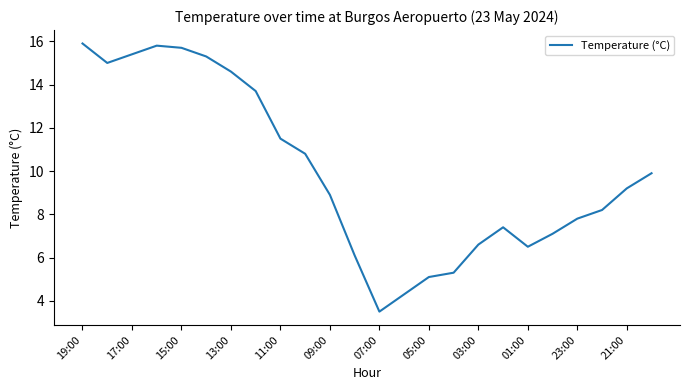

How many lines are shown in the chart?

1